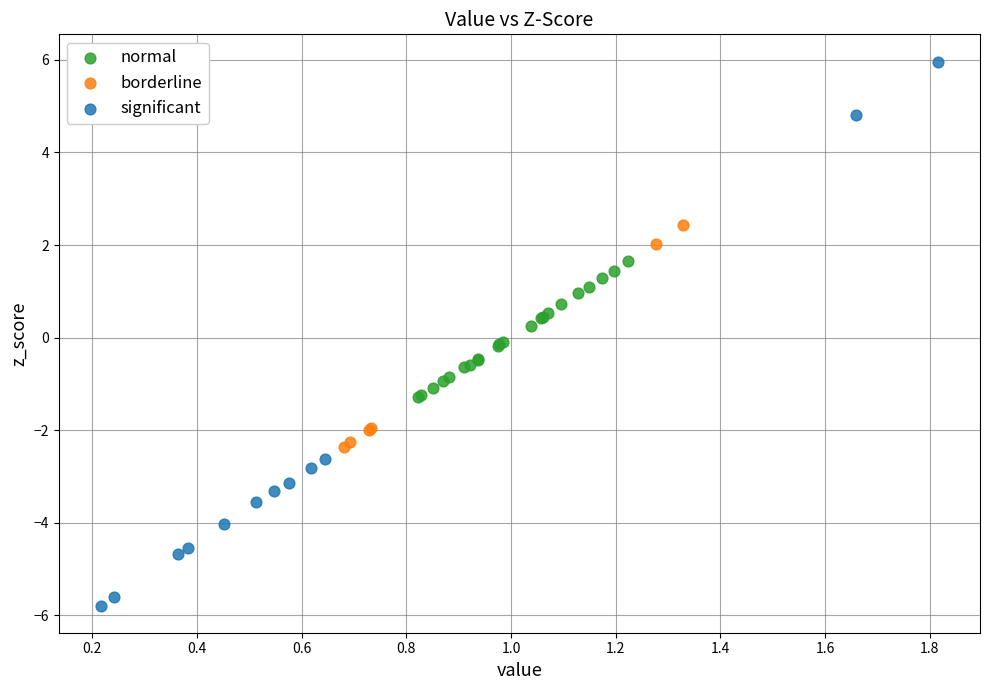

What are all the series names shown in the legend?

normal, borderline, significant